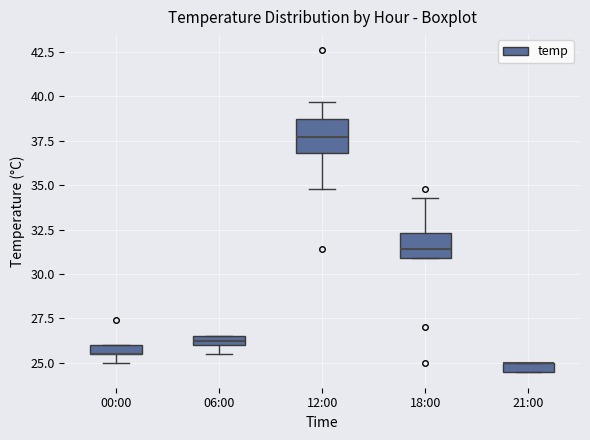

Where does the lower whisker of the box for 12:00 end on the y-axis? The values are not printed on the chart, so give them approximately, as read against the axis.

35.0